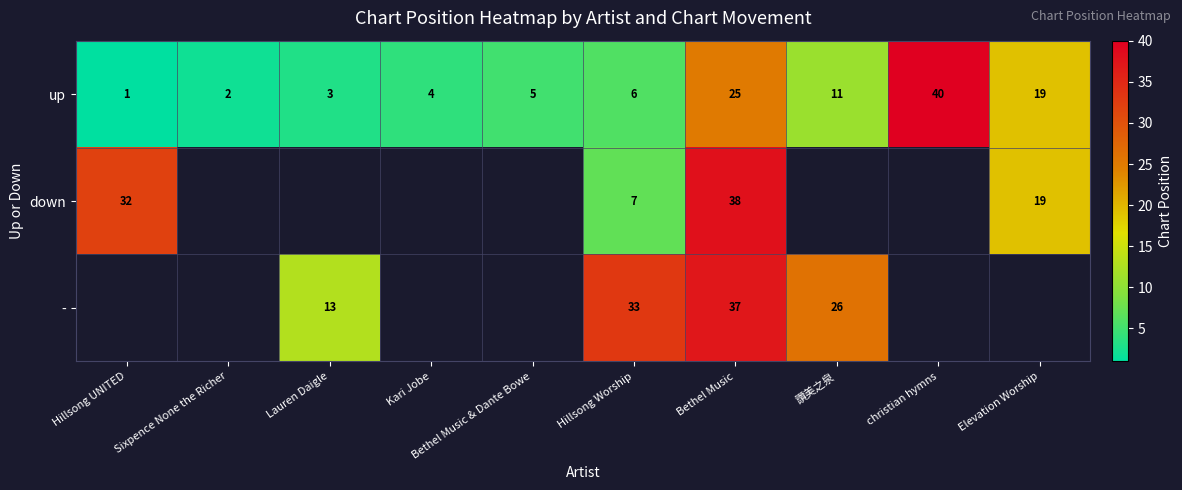

What is the difference between the second highest and minimum values in the up series?

24